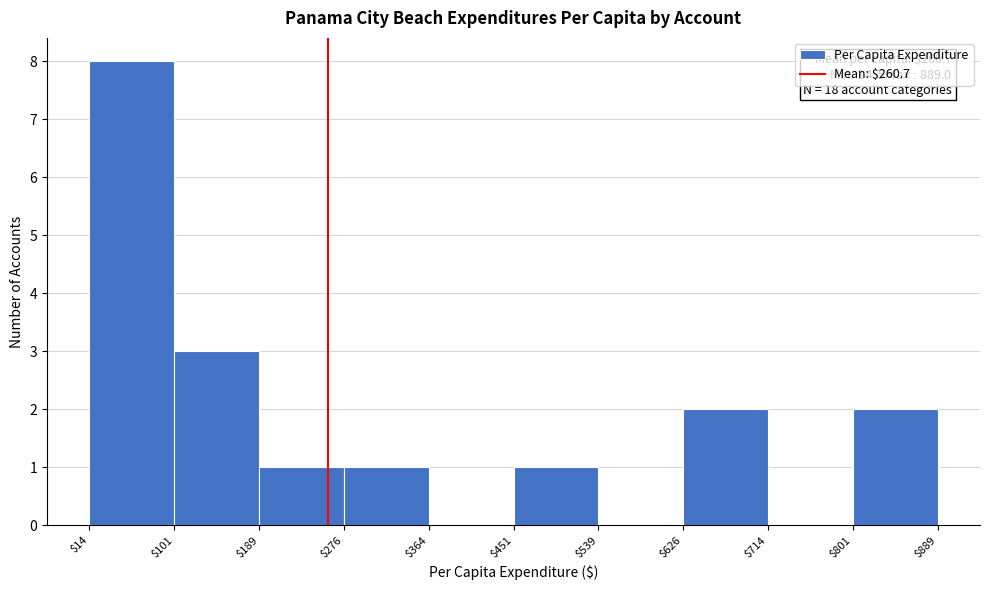

Which range on the x-axis has the tallest bar?

$14 to $101